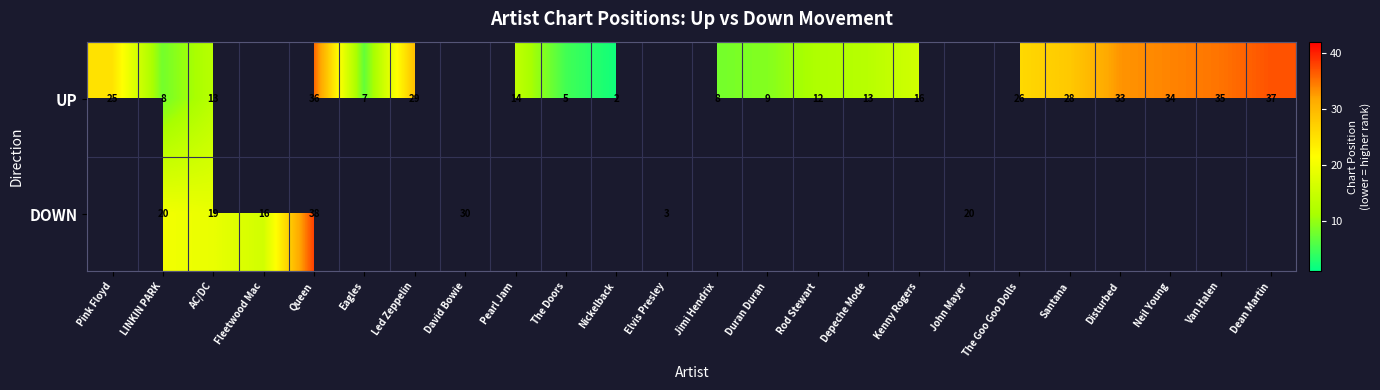

Which series changed the most between LINKIN PARK and Queen?

UP